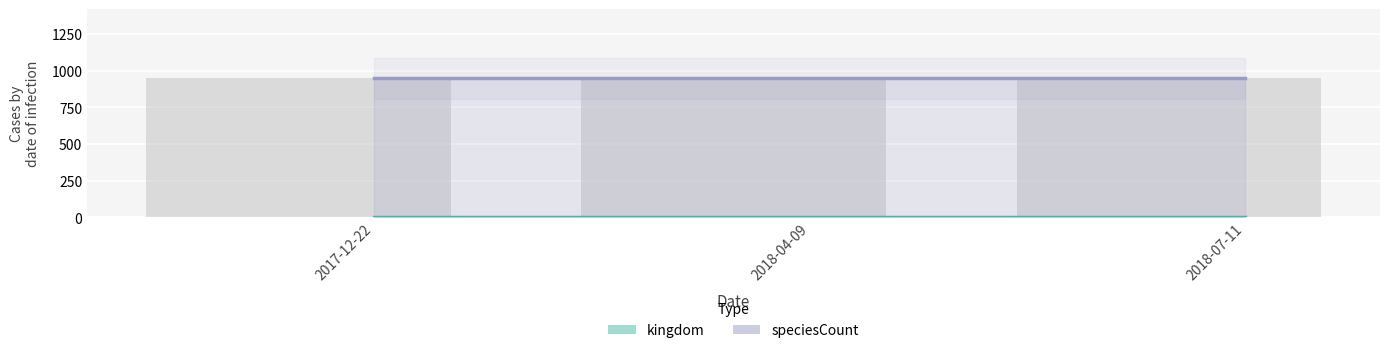

What is the total value across all series at 2018-04-09?

948